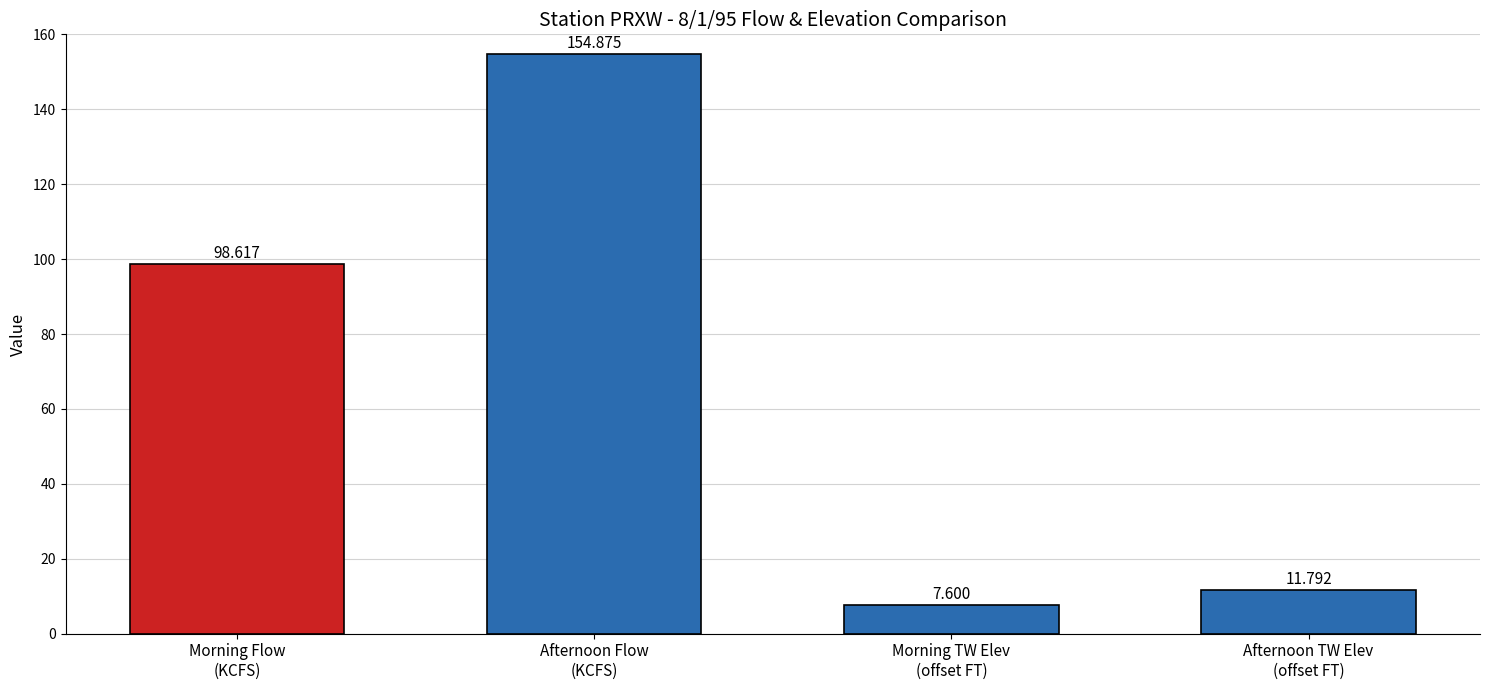

Reading left to right, what are all the values shown in this chart?

Morning Flow
(KCFS)=98.6	Afternoon Flow
(KCFS)=154.9	Morning TW Elev
(offset FT)=7.6	Afternoon TW Elev
(offset FT)=11.8